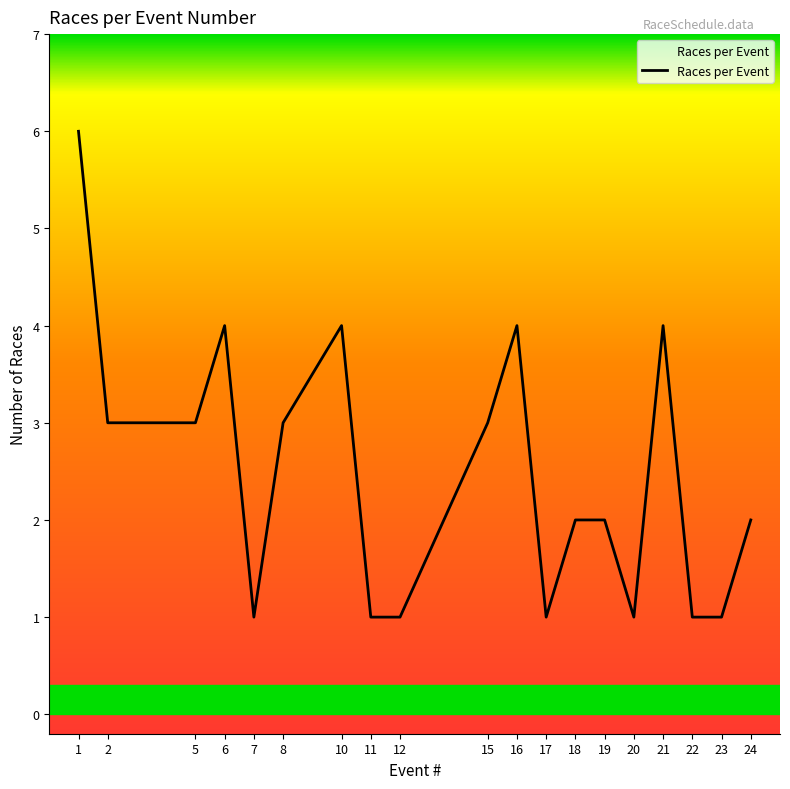

The value at 18 is 1. True or false?

False